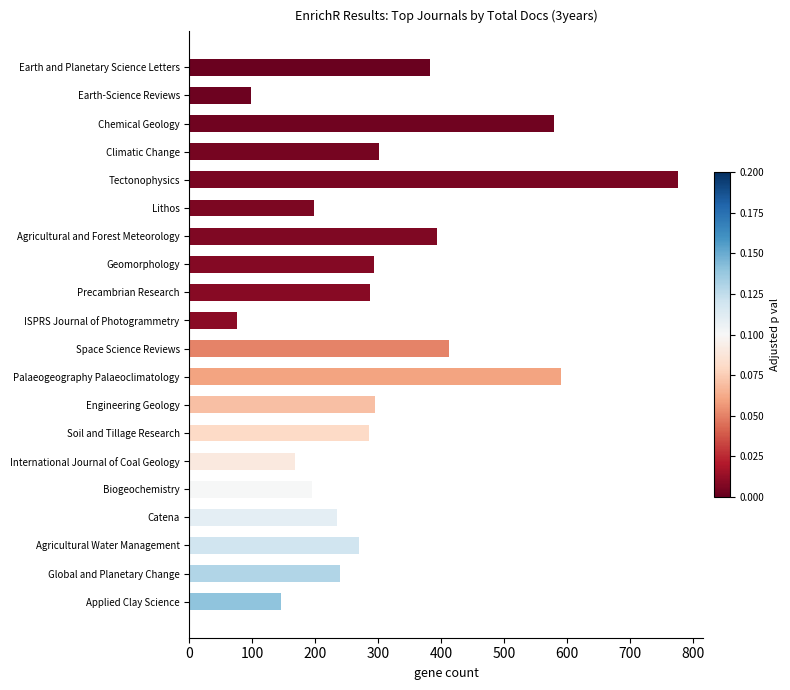

The chart shows a value of 1228 at Tectonophysics. True or false?

False